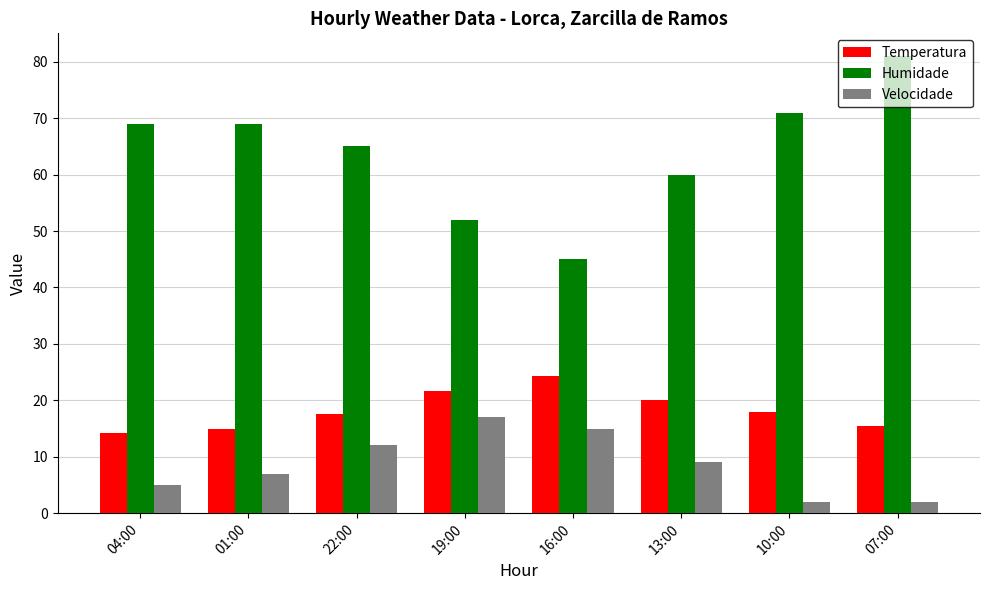

Is it true that Temperatura equals 15.5 at 07:00?

True